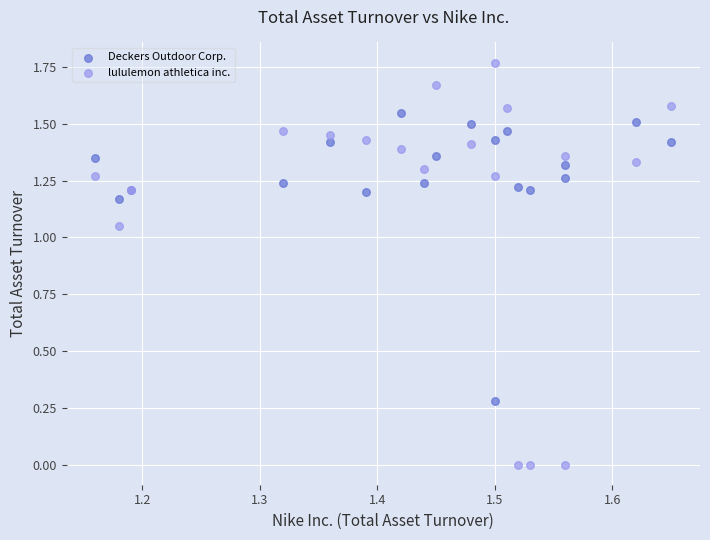

What are all the series names shown in the legend?

Deckers Outdoor Corp., lululemon athletica inc.